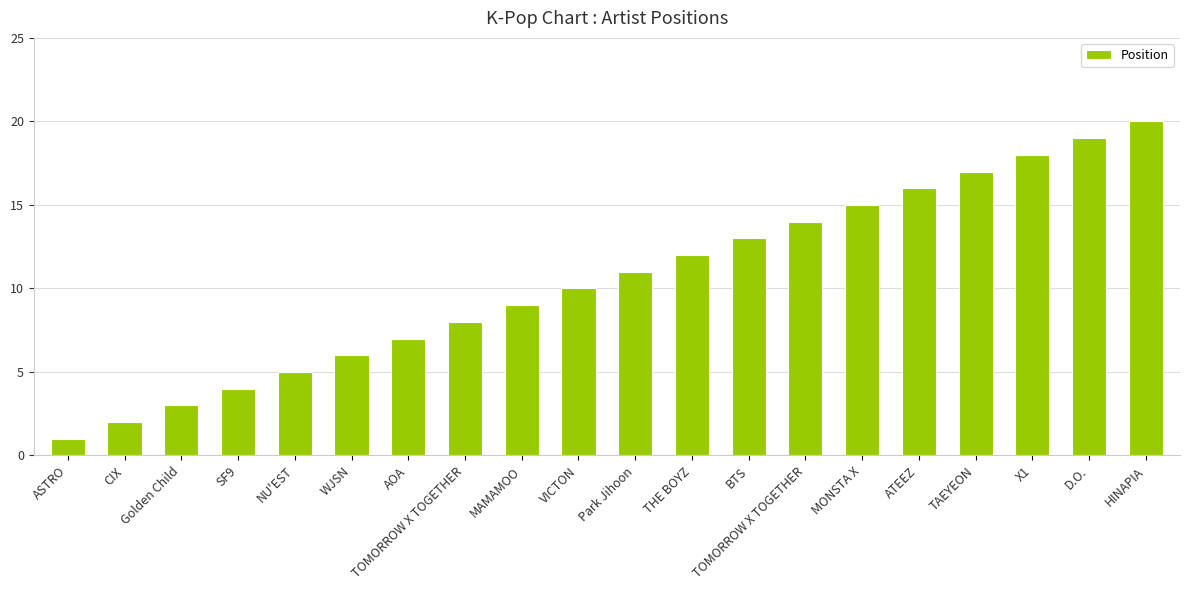

What is the value of the 6th bar from the left?

6